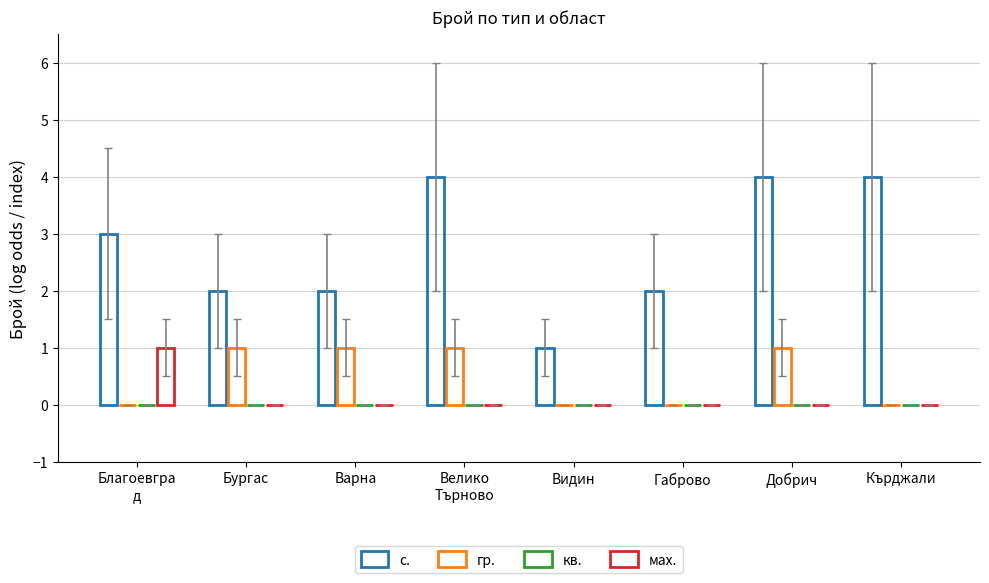

What position from the right is Видин?

4